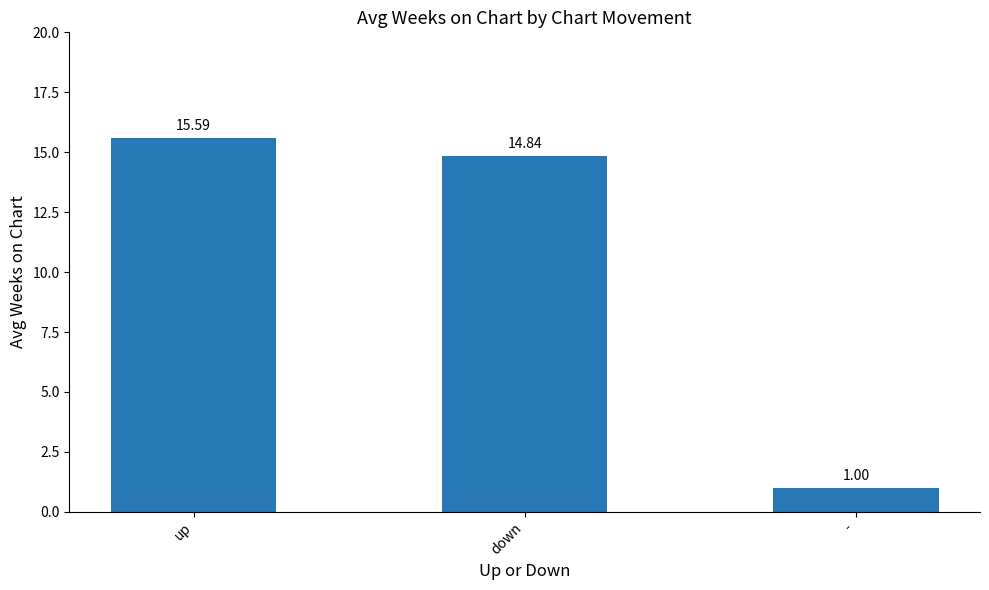

What value does the data have at -?

1.0